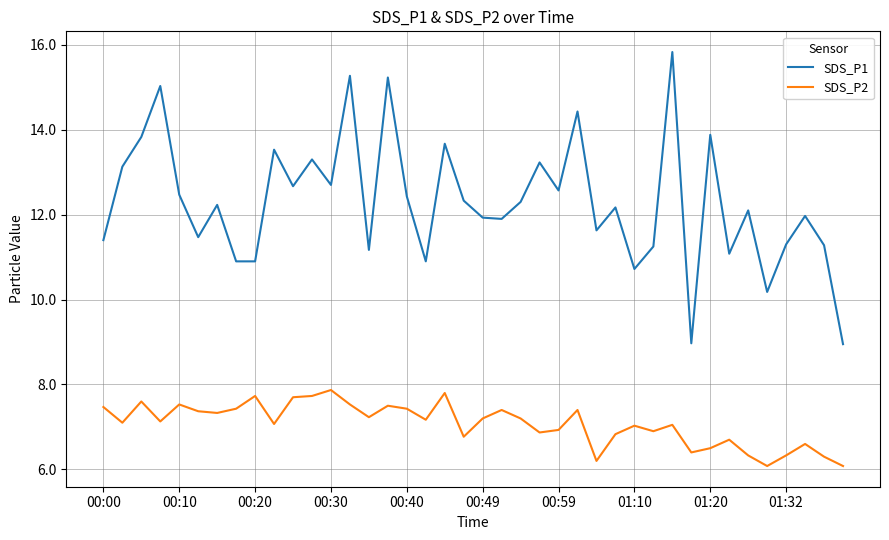

True or false: SDS_P2 and SDS_P1 cross at least once.

False